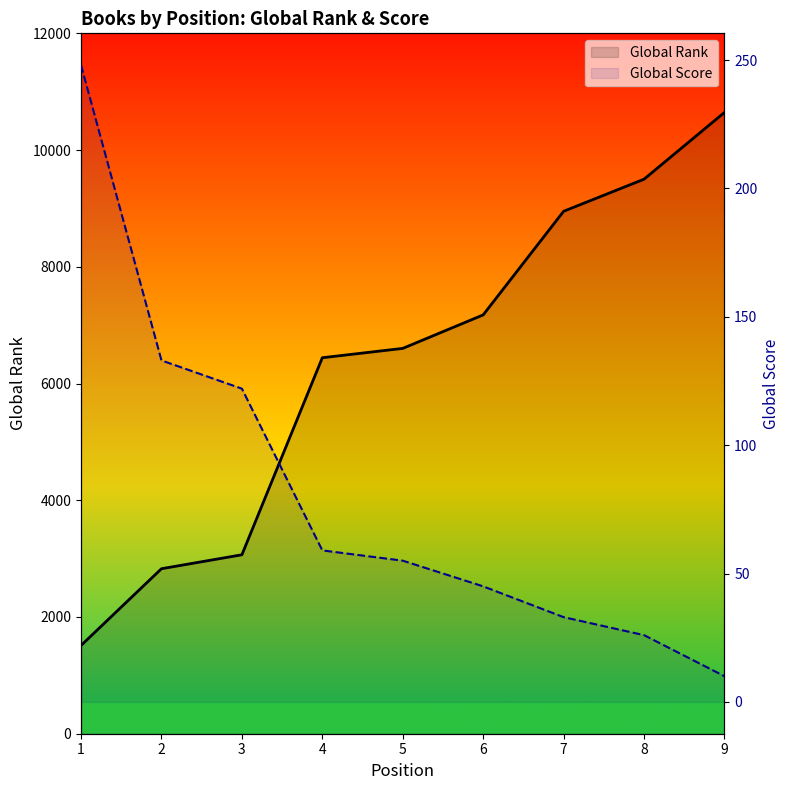

Is it true that Global Rank equals 6442 at 4?

True